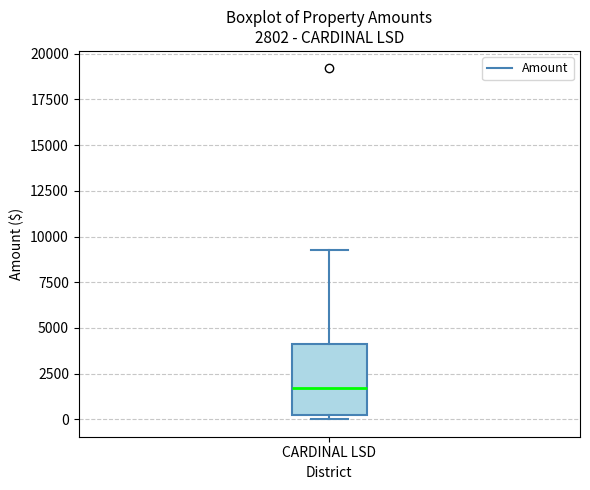

Where does the median line of the box for CARDINAL LSD sit on the y-axis? The values are not printed on the chart, so give them approximately, as read against the axis.

1500